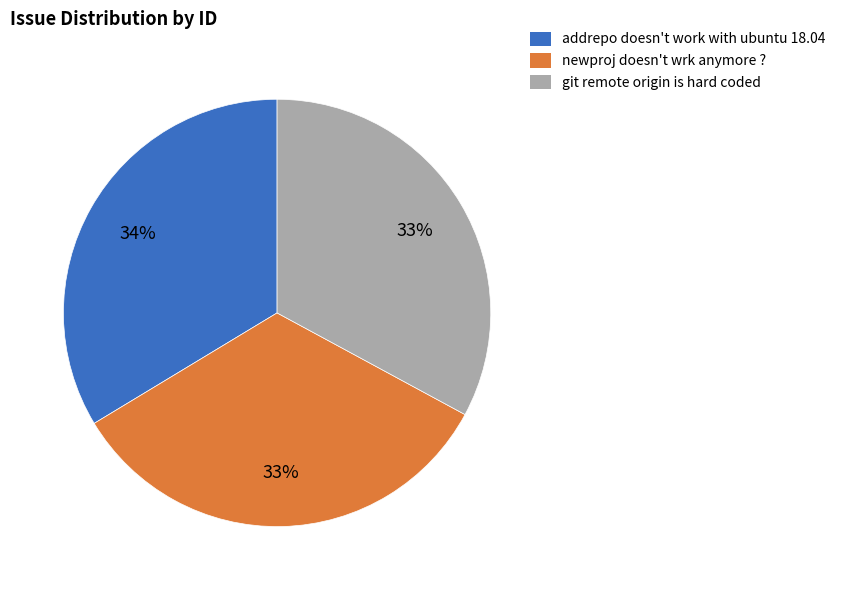

Is it true that addrepo doesn't work with ubuntu 18.04 is 44% of the pie?

False